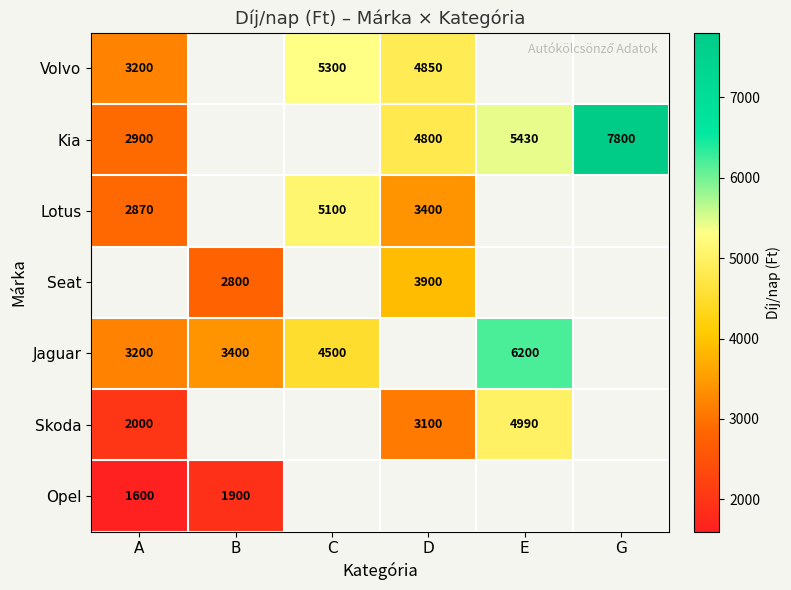

Which label corresponds to the largest value in the chart?

G